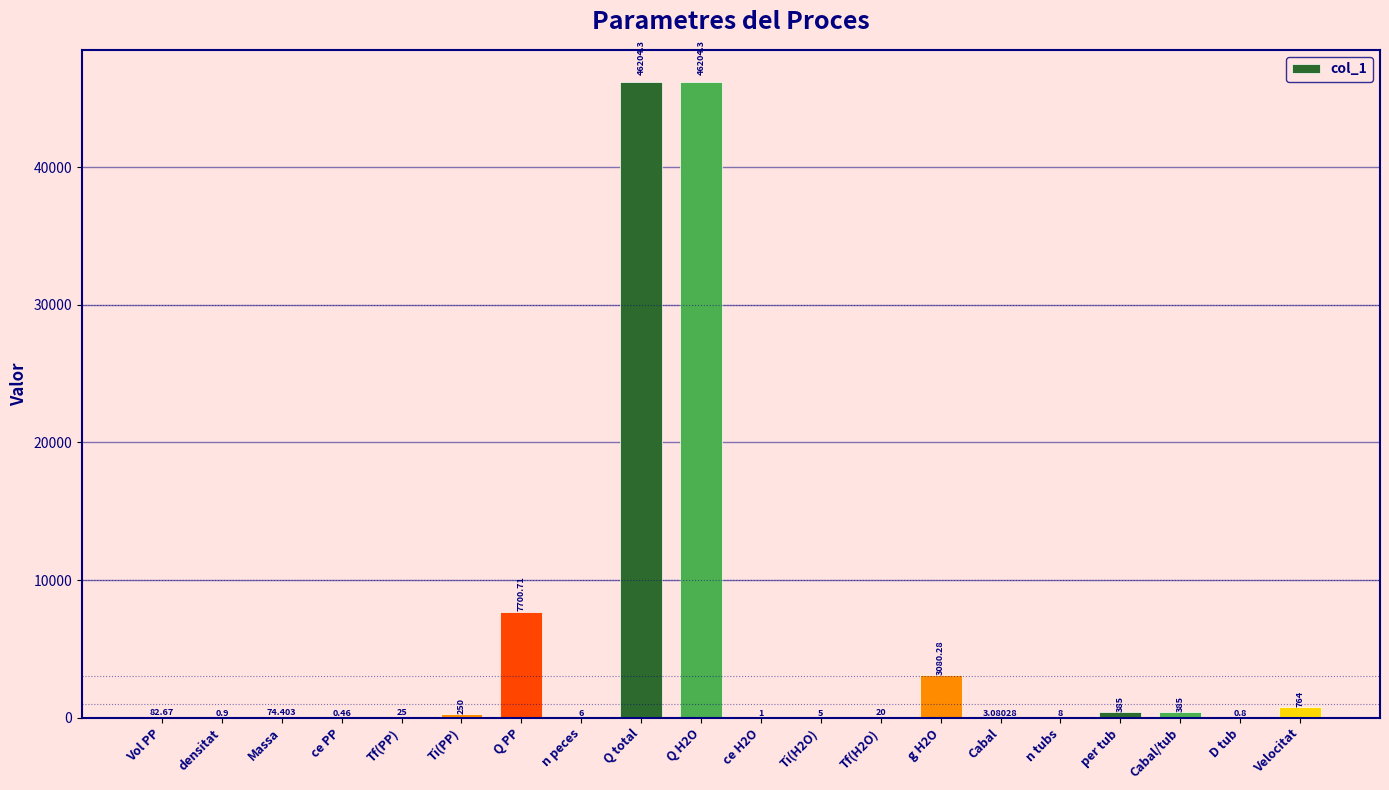

True or false: the data shows 82.7 at Vol PP.

True